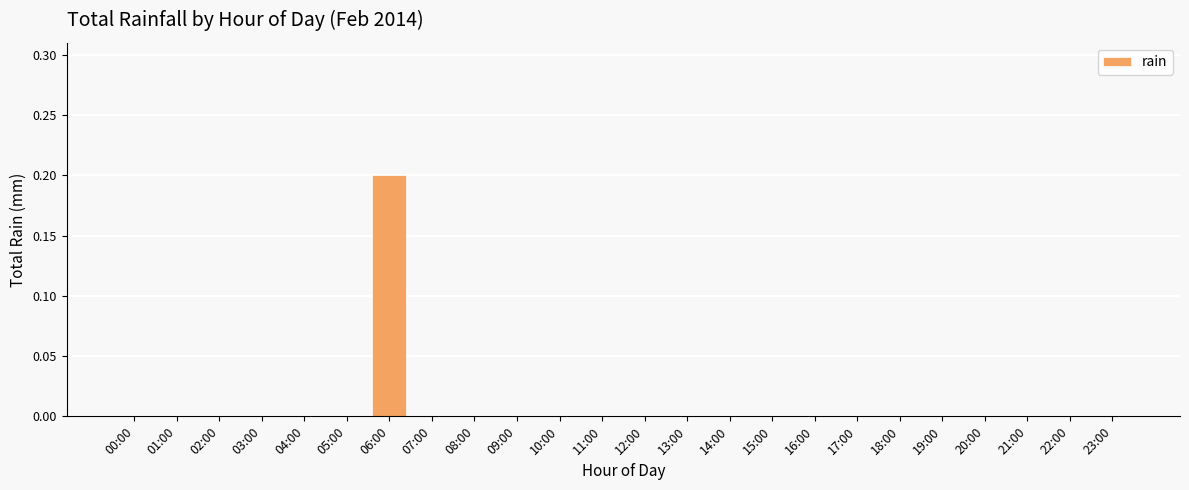

How many distinct data groups are displayed?

1